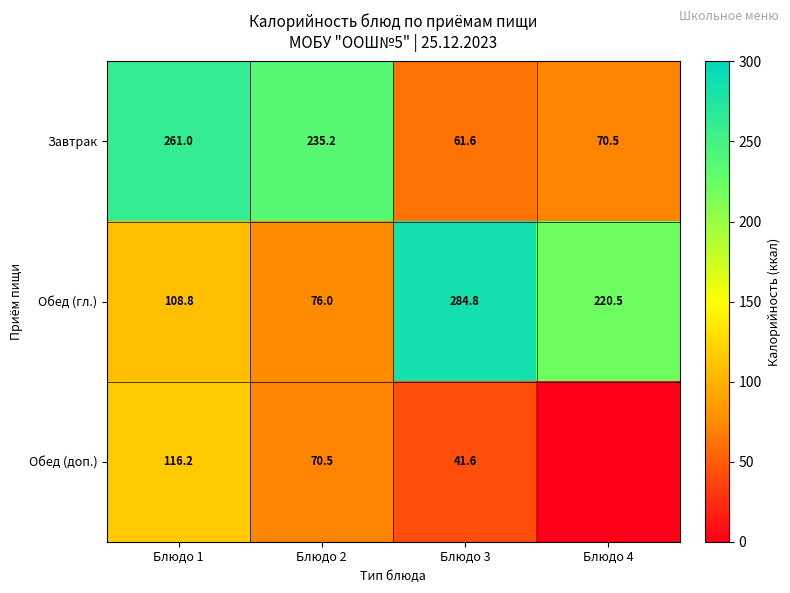

Is it true that Завтрак equals 25.7 at Блюдо 3?

False